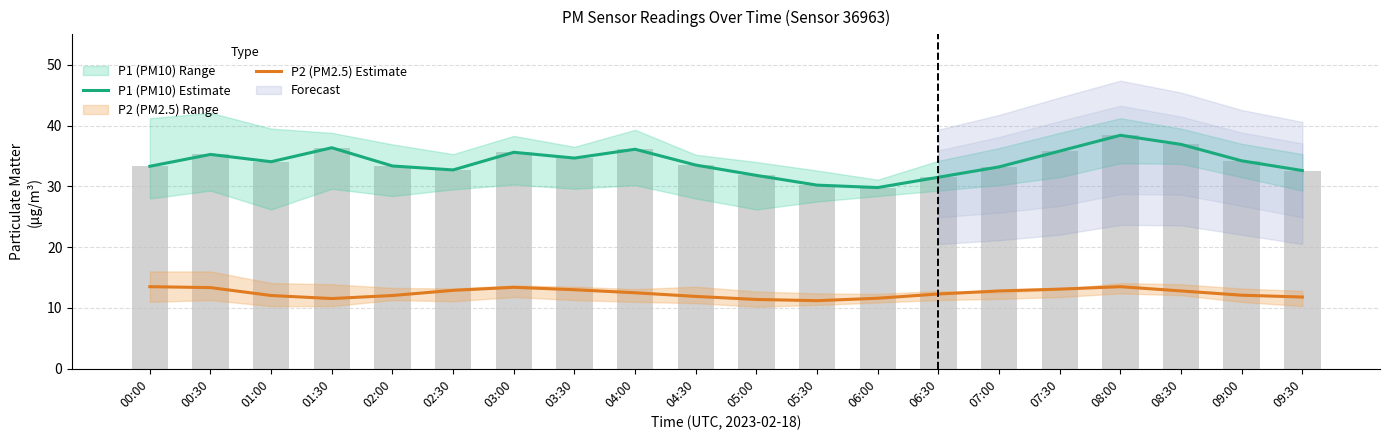

True or false: P1 (PM10) Estimate has a value of 31.5 at 06:30.

True